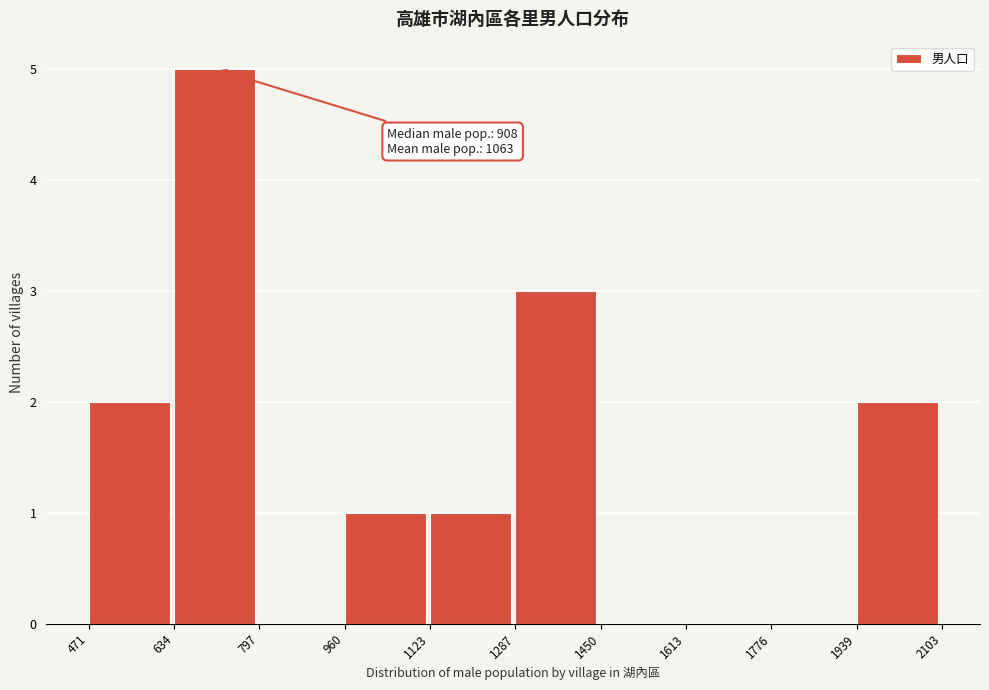

Over which range of the x-axis is the bar tallest?

634 to 797